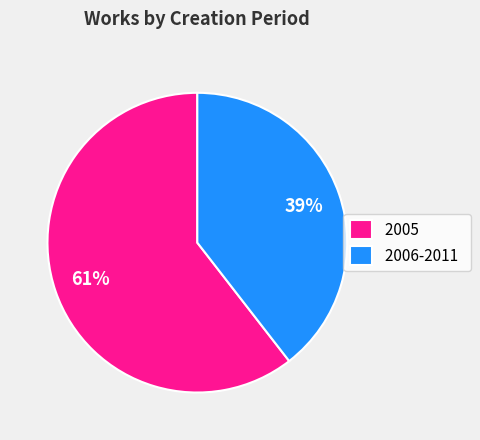

To the nearest percent, what is the combined percentage of 2006-2011 and 2005?

100%